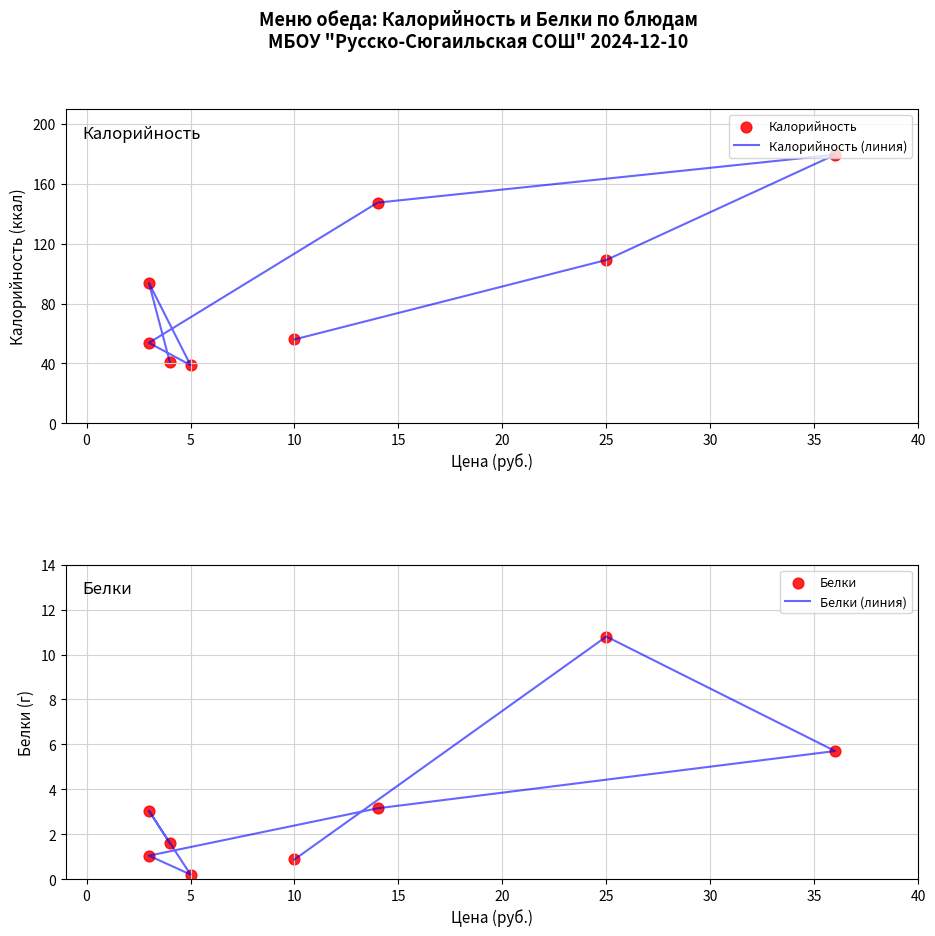

At how many categories does at least one series exceed 24?

8